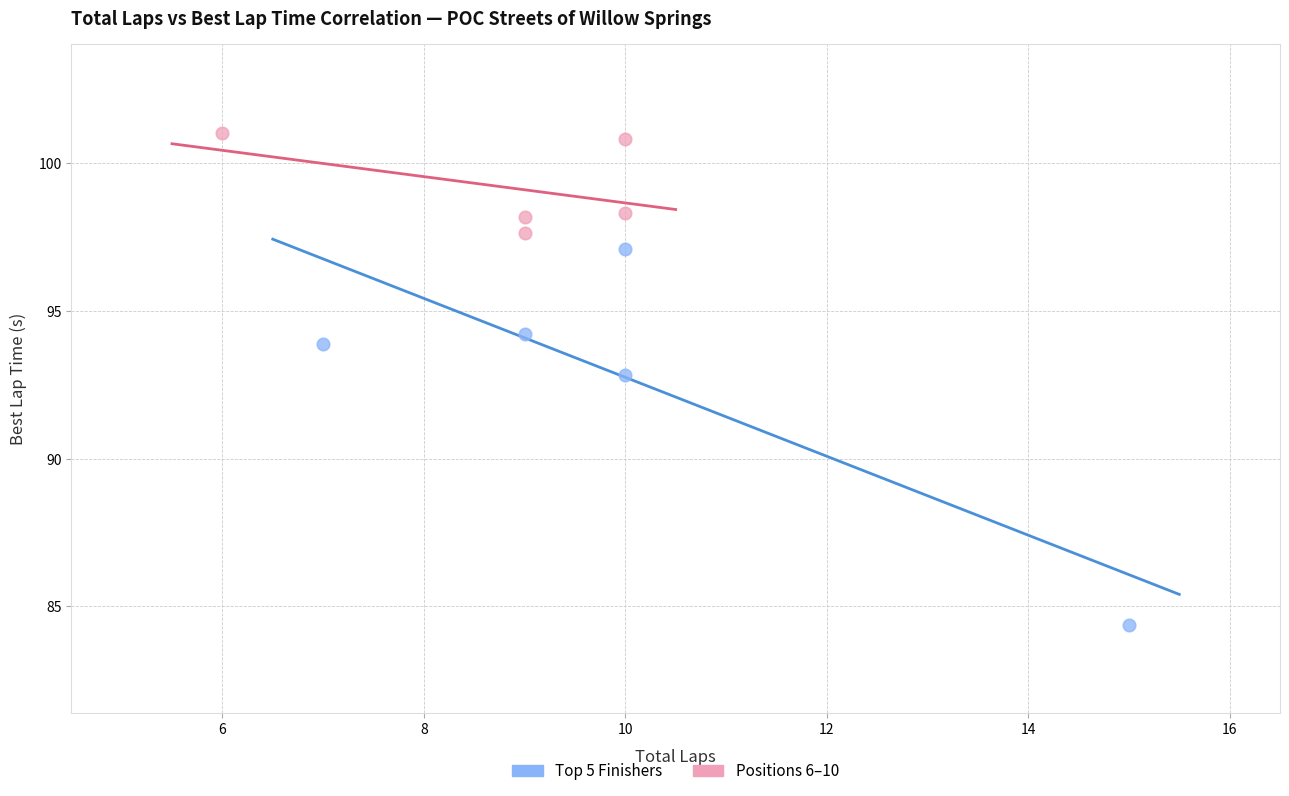

Which series has the widest spread of Y values?

Top 5 Finishers